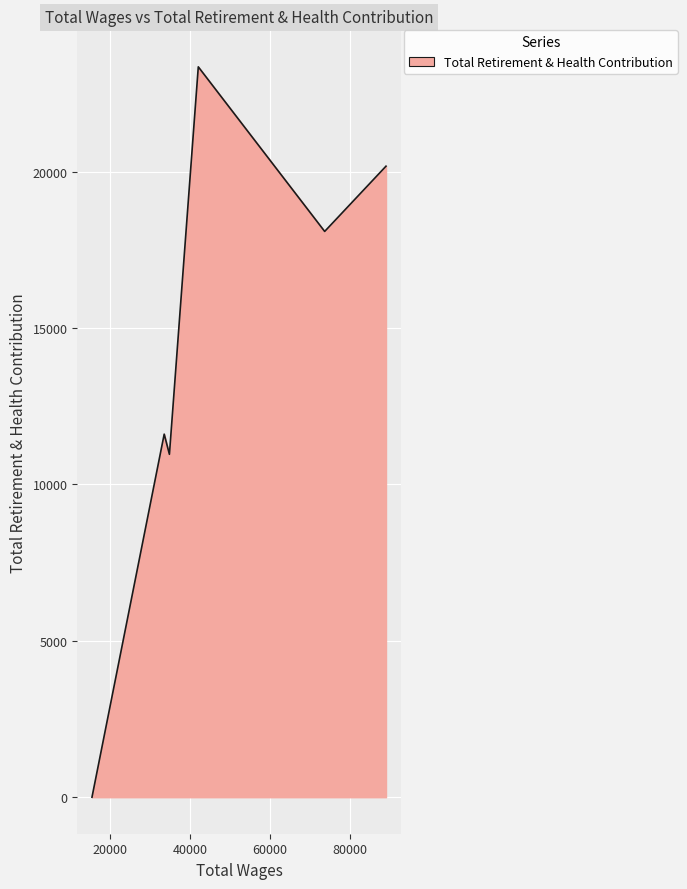

How many interior local valleys (lower than both neighbors) does the data have?

2